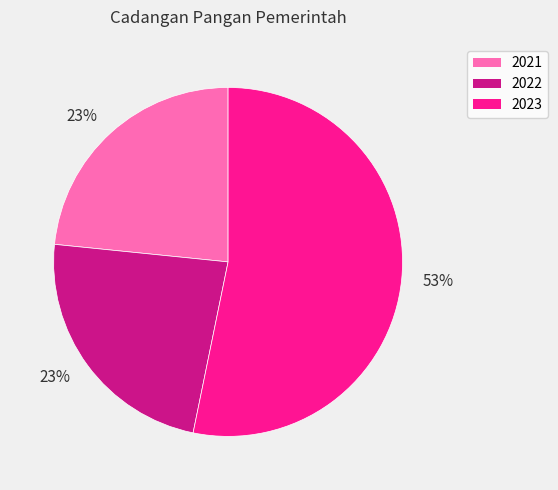

To the nearest percent, what is the average slice percentage?

33%